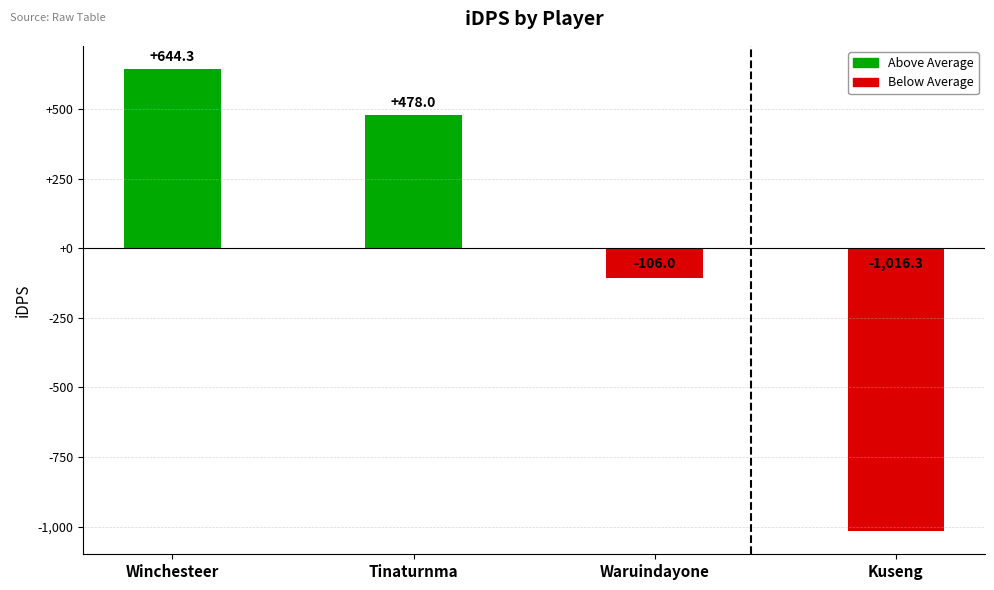

What position from the left is Tinaturnma?

2